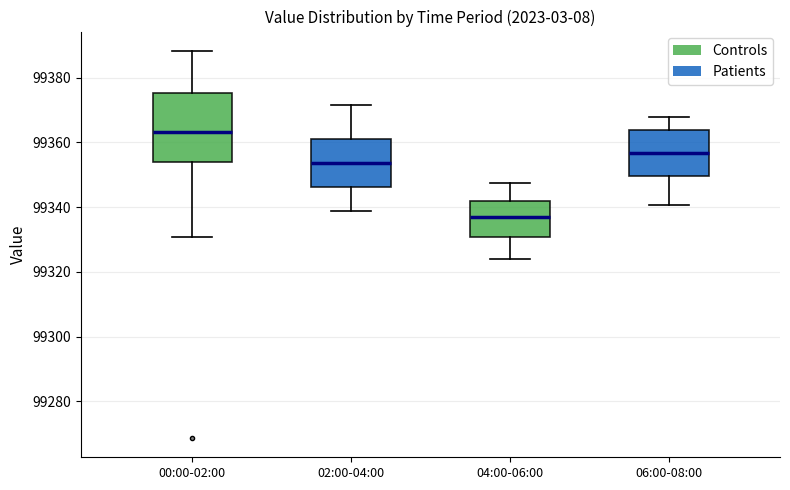

Which box's median line is the lowest?

04:00-06:00